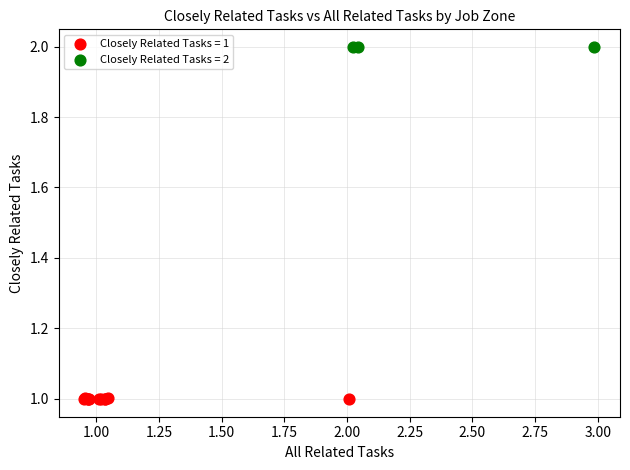

Which series reaches the minimum Y coordinate?

Closely Related Tasks = 1